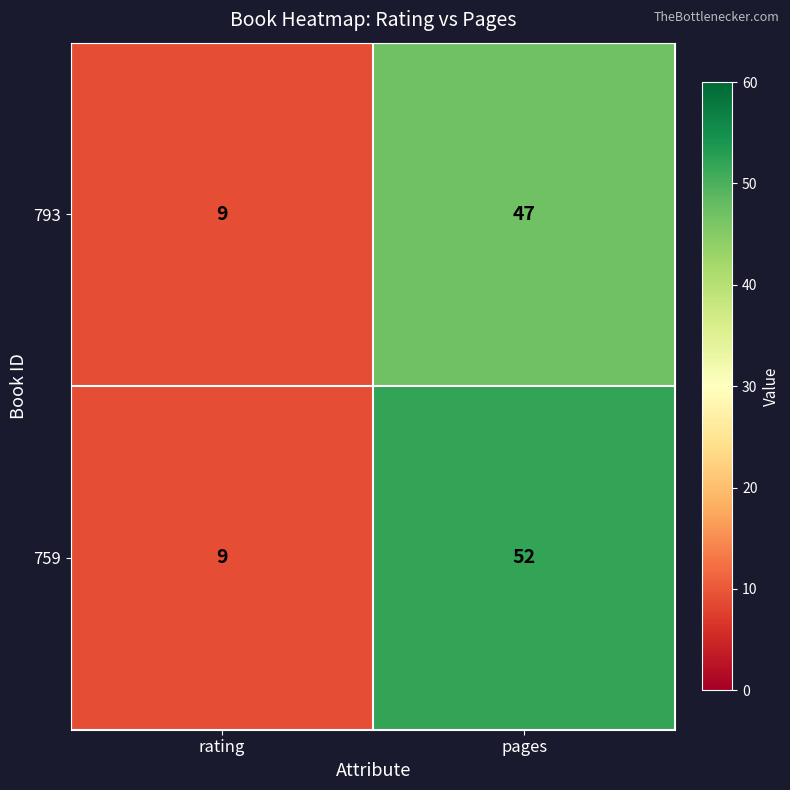

What value does the 793 series have at rating?

9